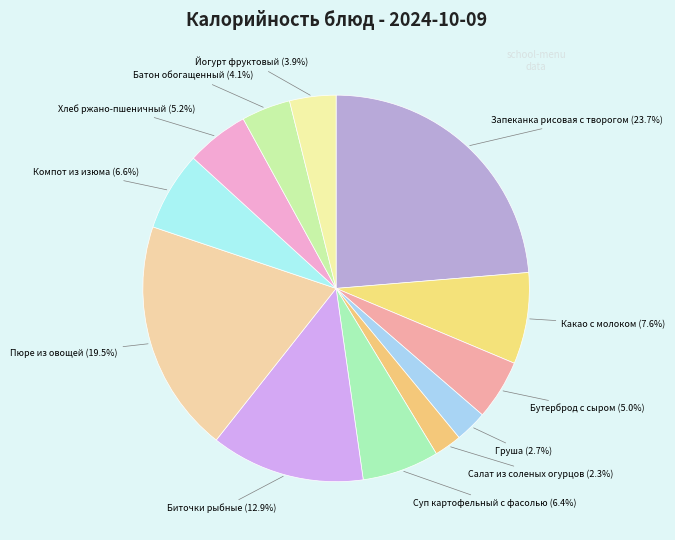

What is the total percentage of Биточки рыбные and Какао с молоком?

20.5%